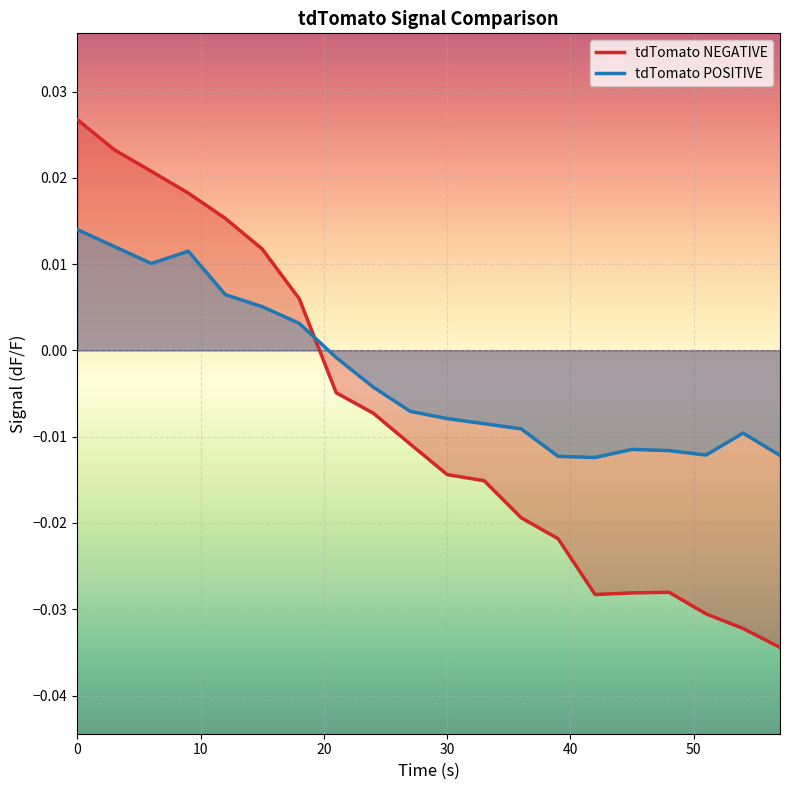

How many values in the tdTomato NEGATIVE series are below 0?

13